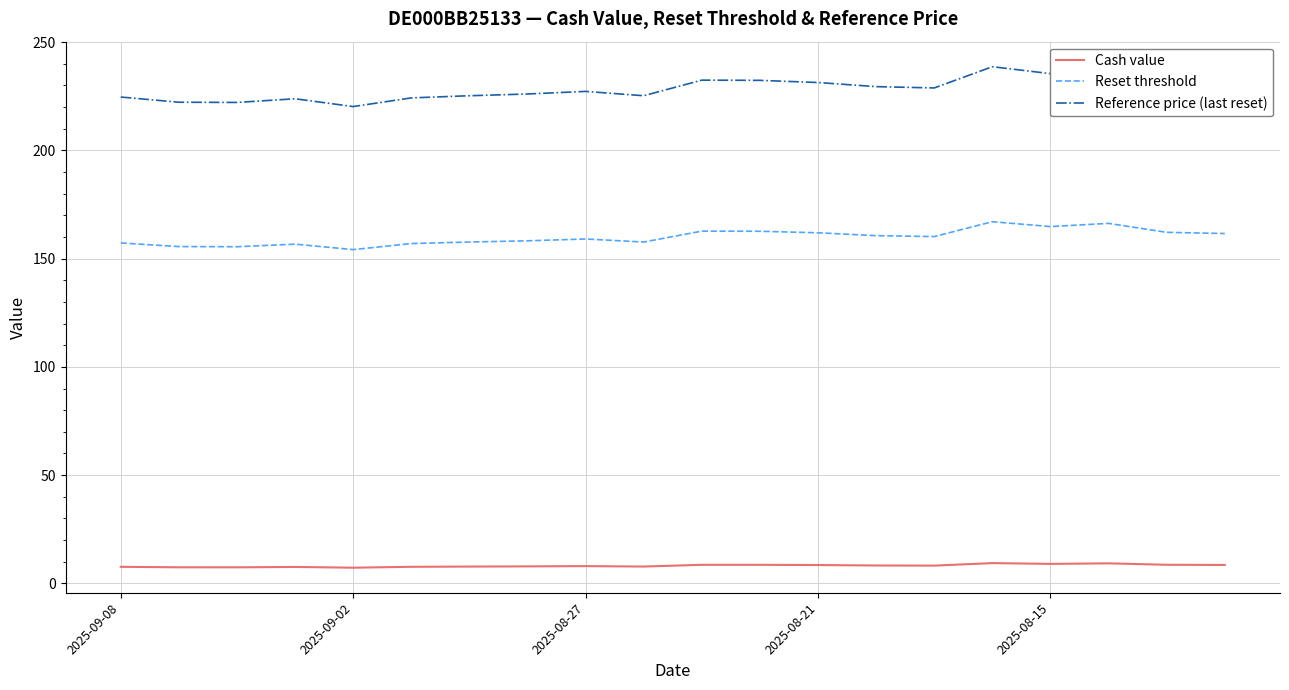

Which series has the largest total across all categories?

Reference price (last reset)